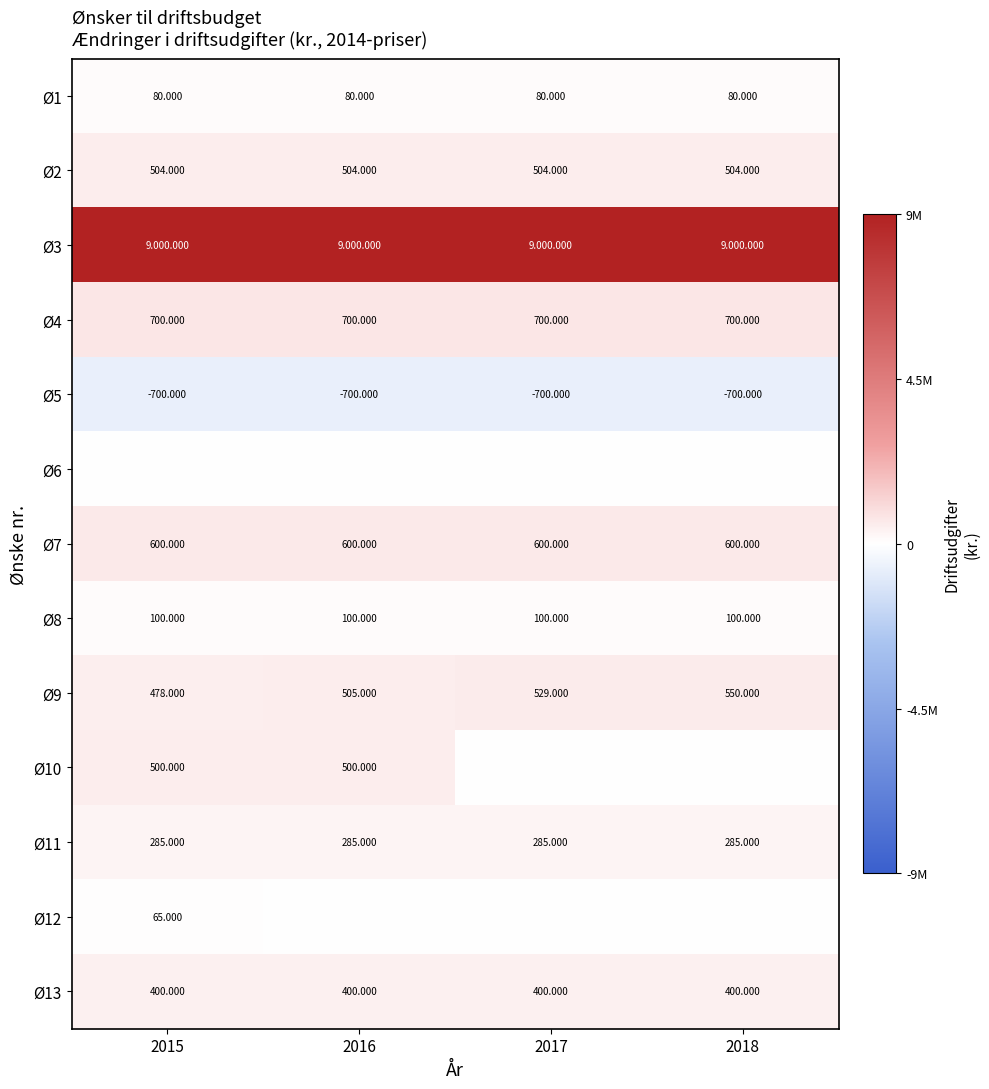

Which series has the widest spread of values?

Ø10